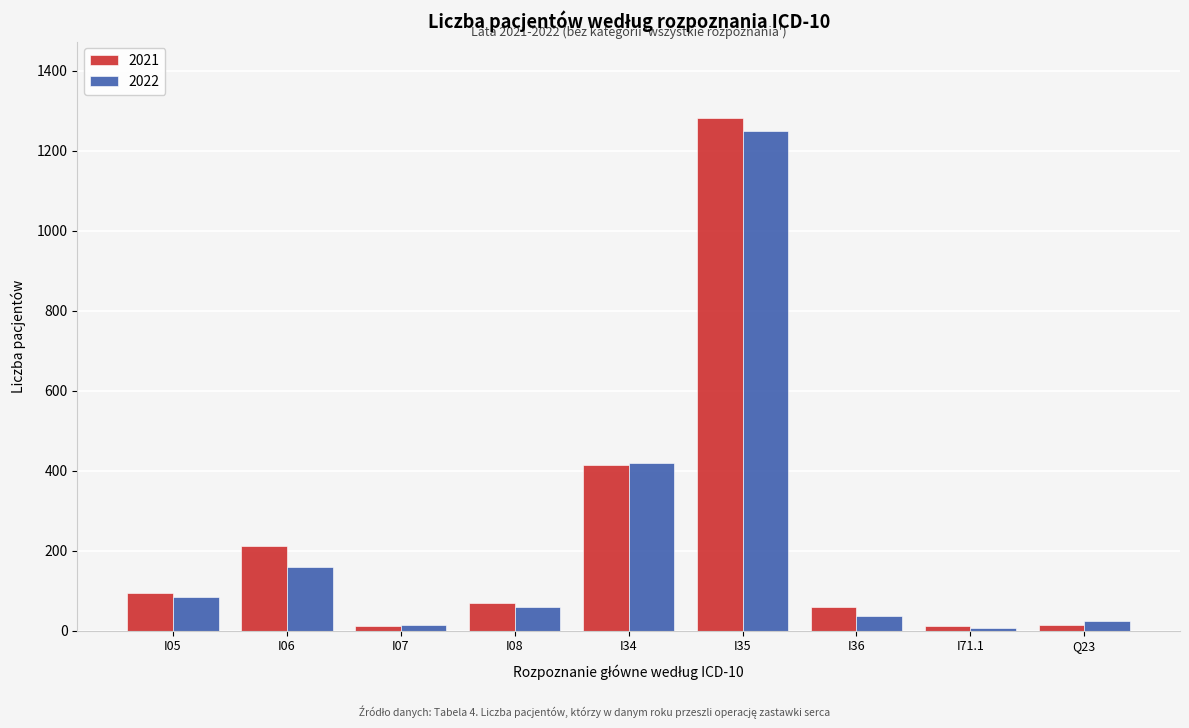

Is the value of 2021 at Q23 greater than the value of 2022 at I05?

No